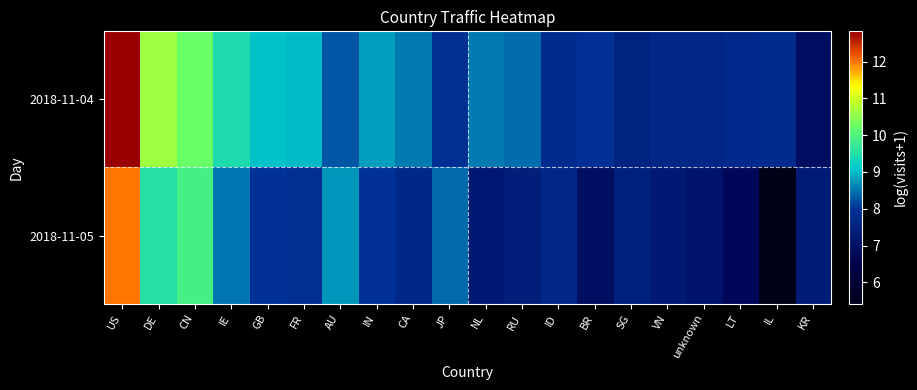

Reading left to right, extract all data points from this chart.

2018-11-04: US=12.8	DE=10.6	CN=10.2	IE=9.5	GB=9.1	FR=9.0	AU=8.3	IN=8.8	CA=8.5	JP=7.9	NL=8.5	RU=8.4	ID=7.8	BR=8.0	SG=7.6	VN=7.7	unknown=7.7	LT=7.8	IL=7.8	KR=7.0
2018-11-05: US=12.0	DE=9.5	CN=9.9	IE=8.5	GB=8.0	FR=7.9	AU=8.7	IN=8.0	CA=7.7	JP=8.4	NL=7.3	RU=7.4	ID=7.7	BR=7.0	SG=7.5	VN=7.3	unknown=7.1	LT=6.8	IL=5.4	KR=7.3